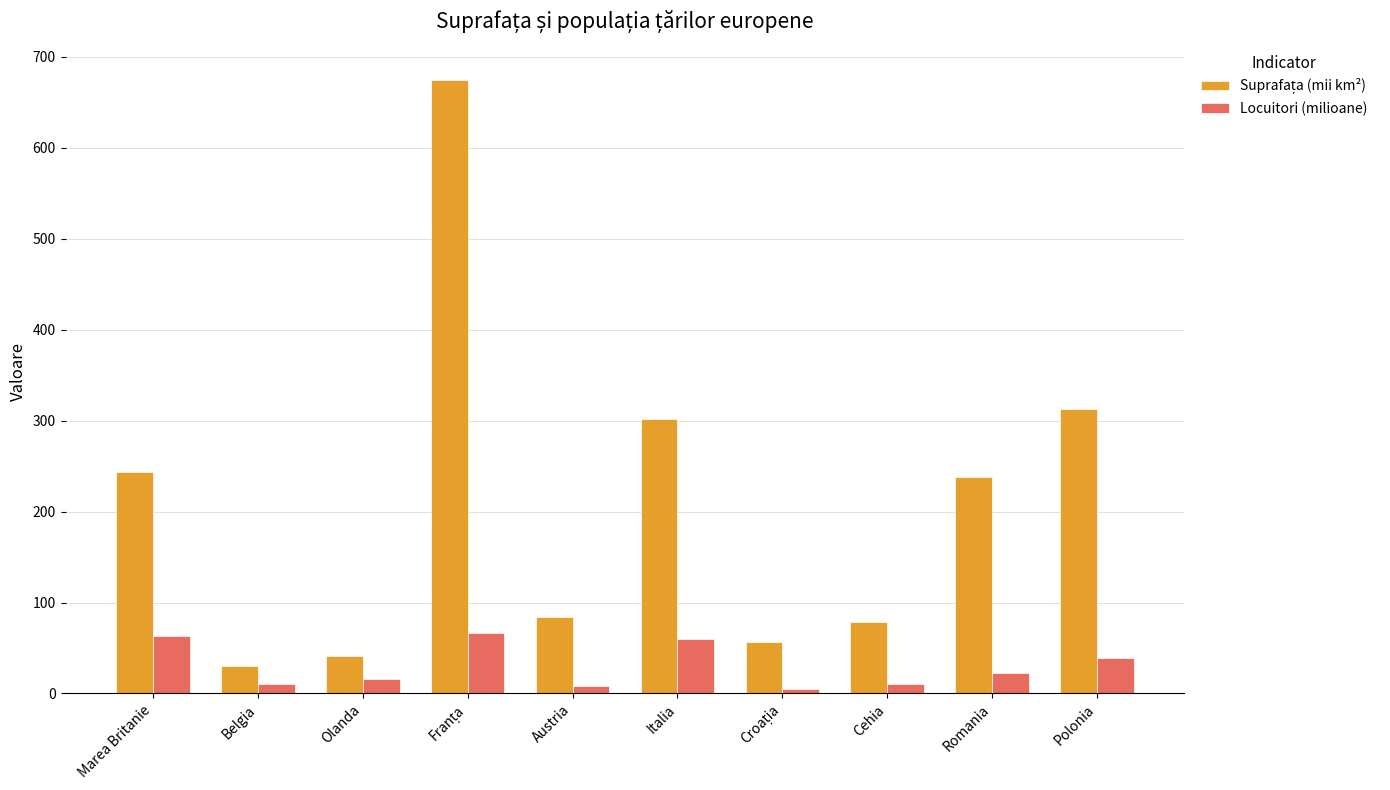

What is the average value of the Locuitori (milioane) series?

30.0